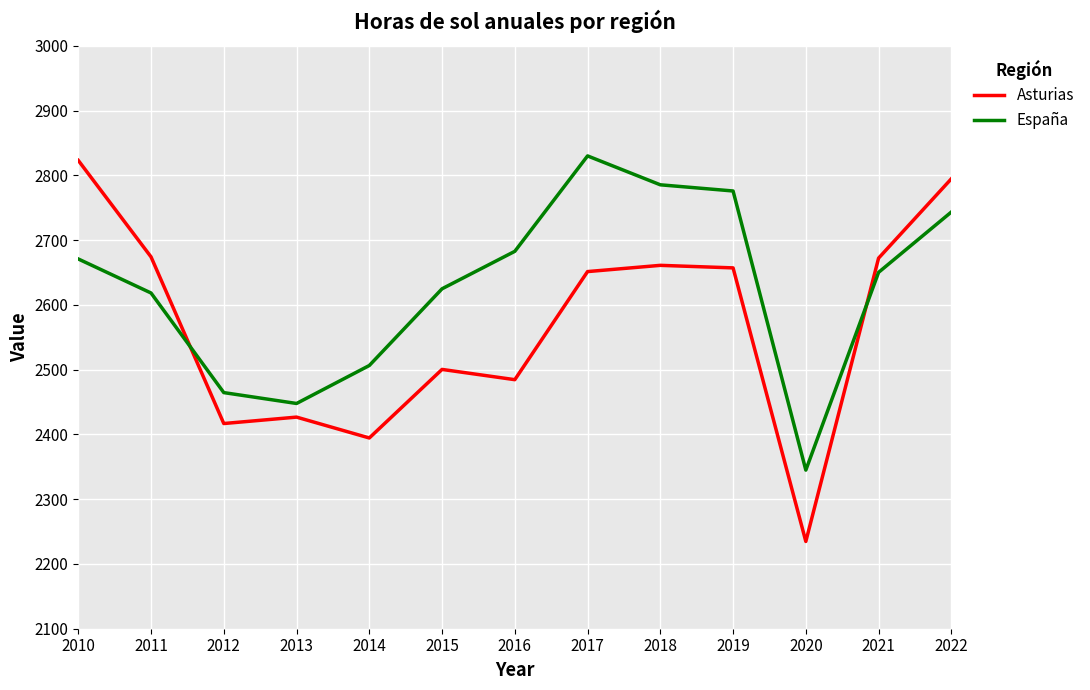

What is the difference between the maximum and minimum values in the Asturias series?

588.5